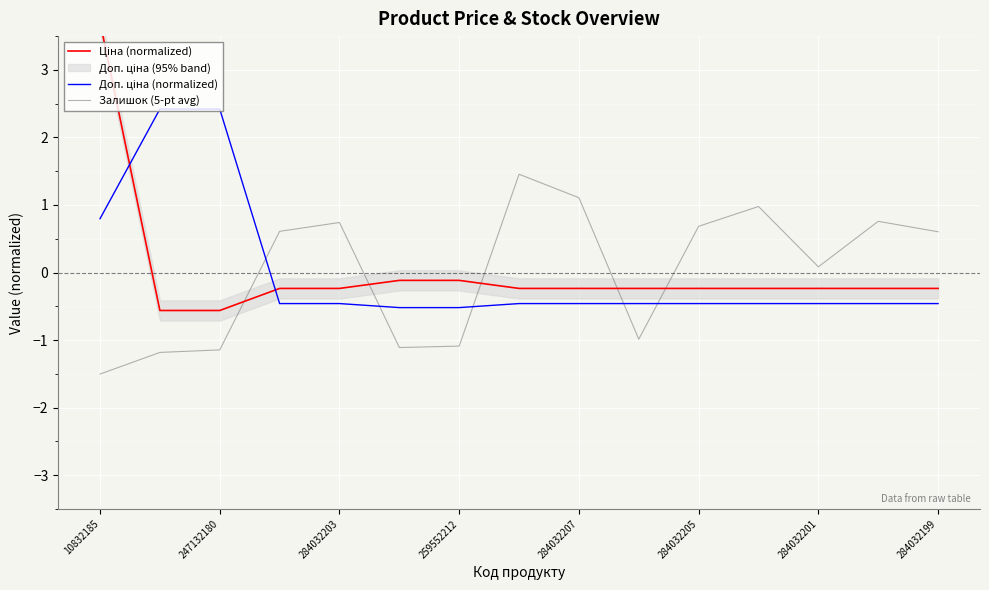

How many values in the Ціна (normalized) series exceed 0?

1